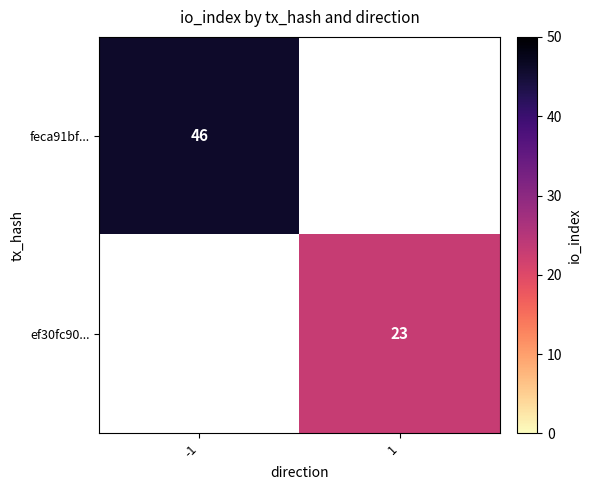

What is the greatest value displayed?

46.0